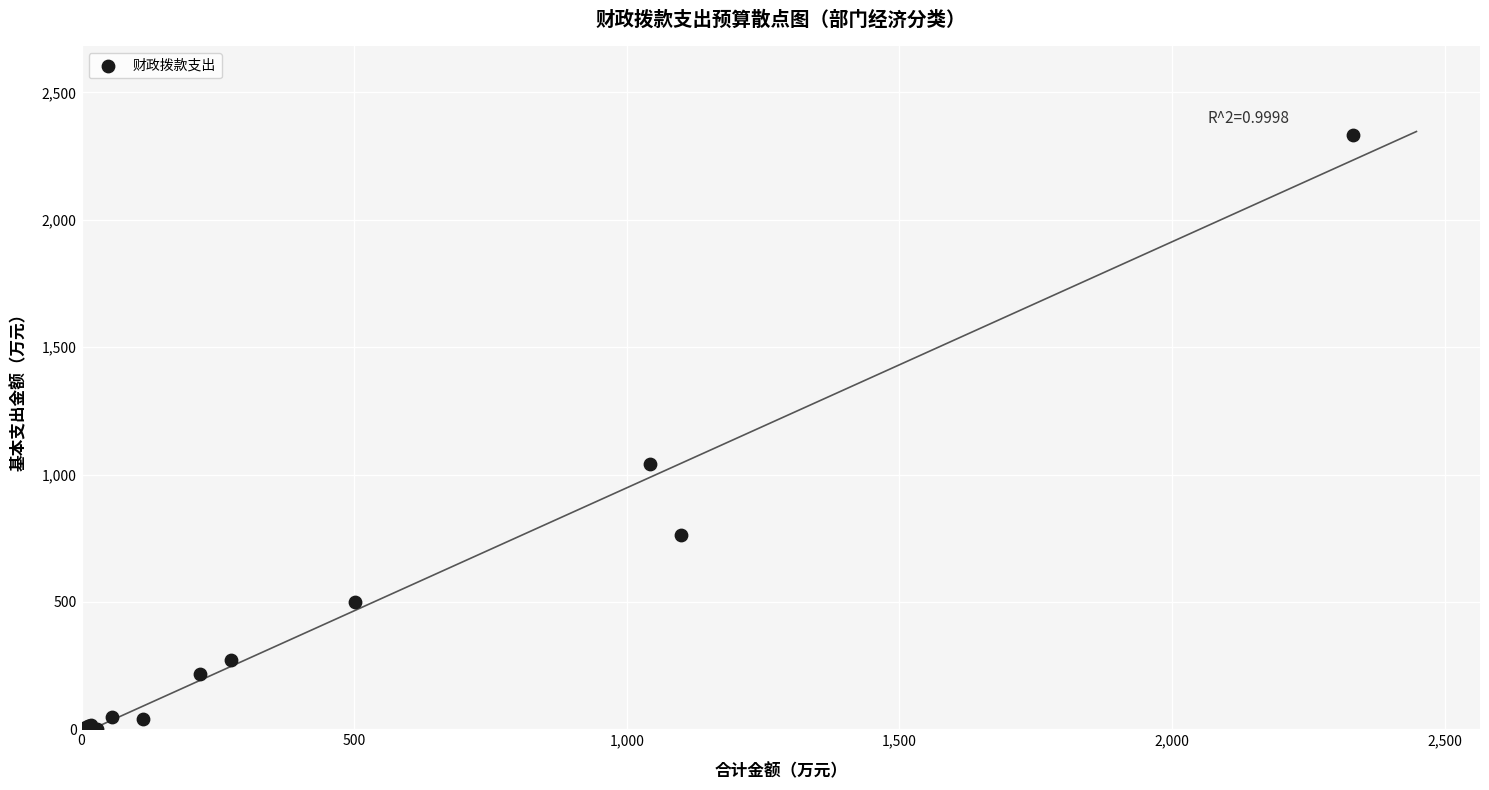

What Y value in the scatter plot is closest to 1165?

1042.2